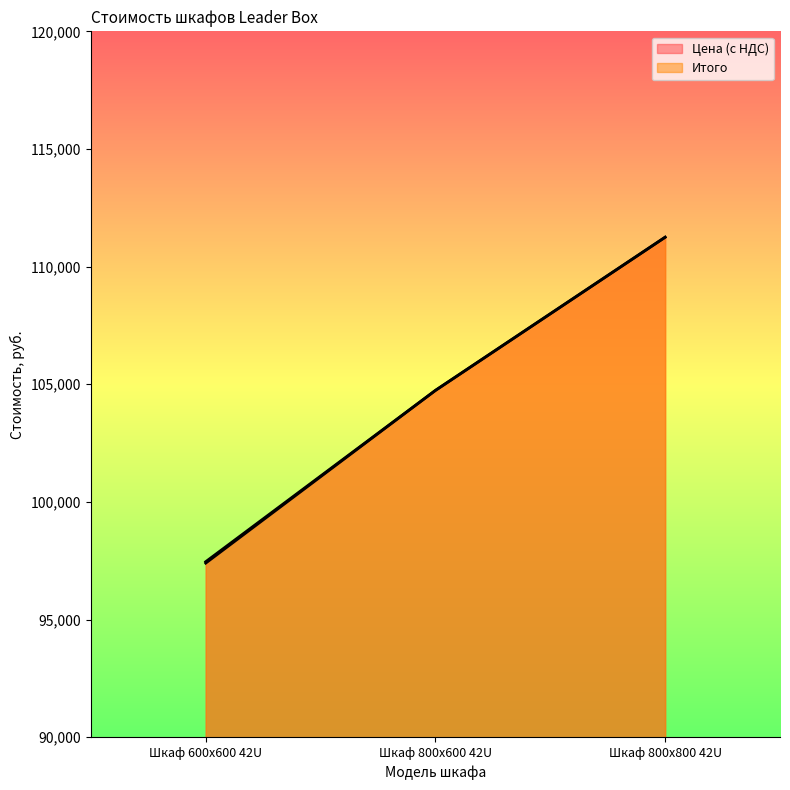

What is the maximum value shown in the chart?

111250